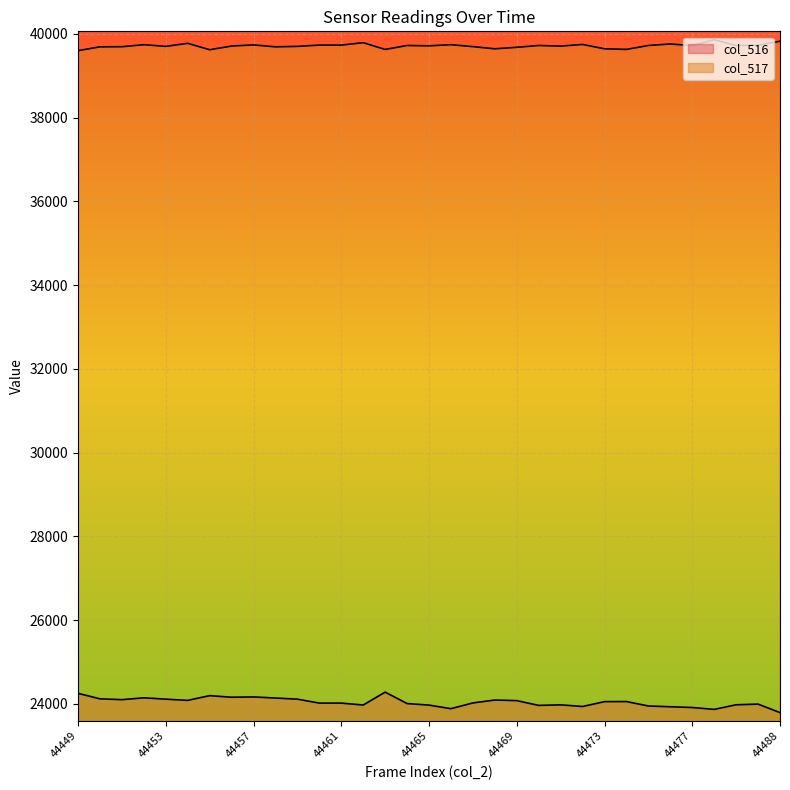

The col_516 series shows 24115 at 44459. True or false?

True